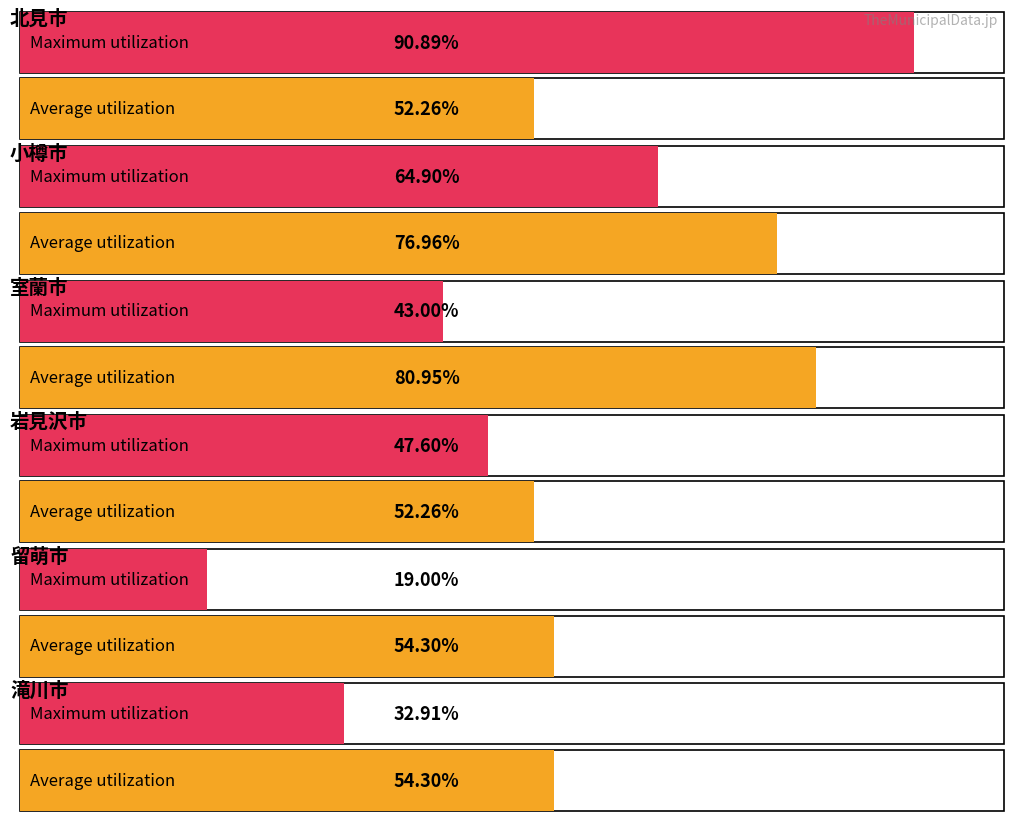

What is the label of the 5th bar from the right?

小樽市